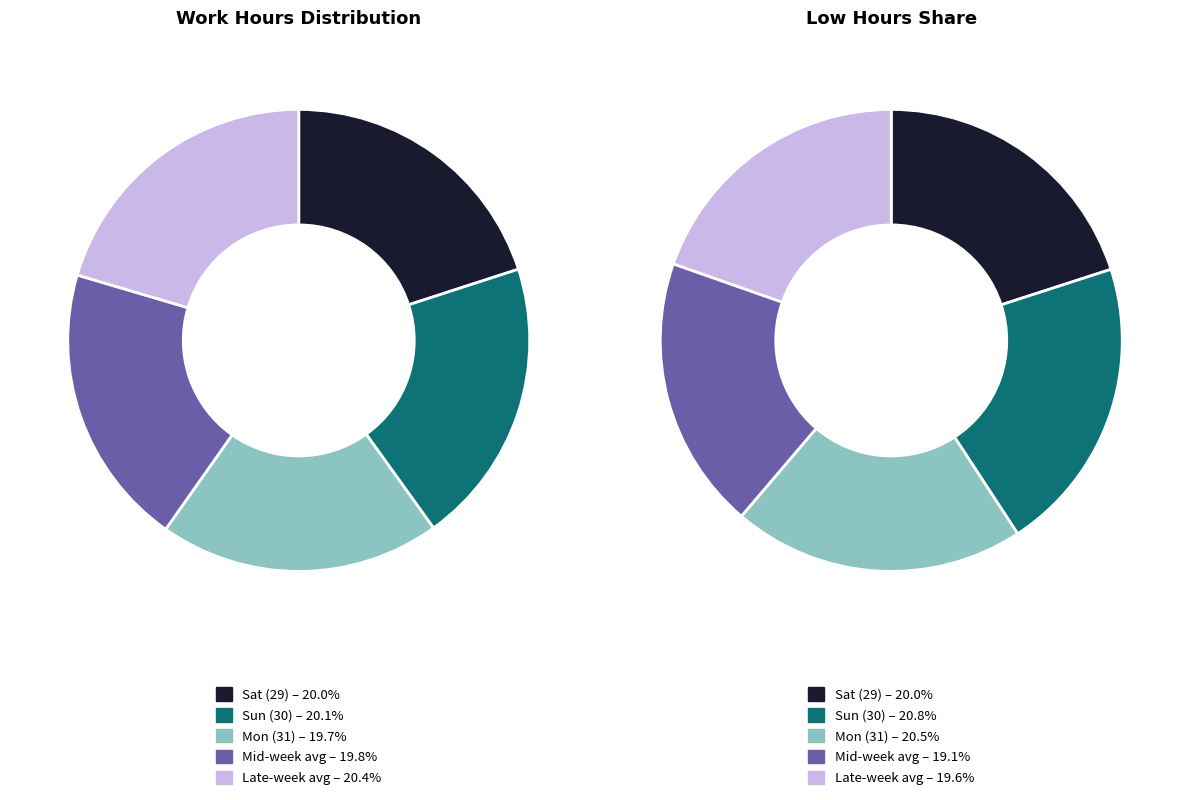

Is there any slice that represents more than half of the pie?

No